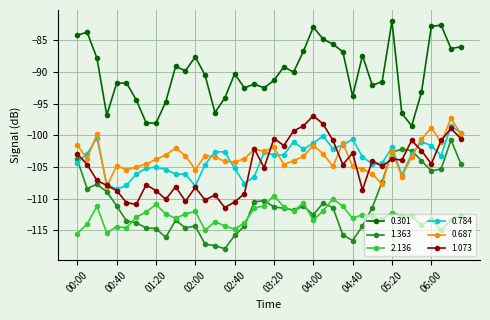

What is the maximum value for 2.136?

-109.5